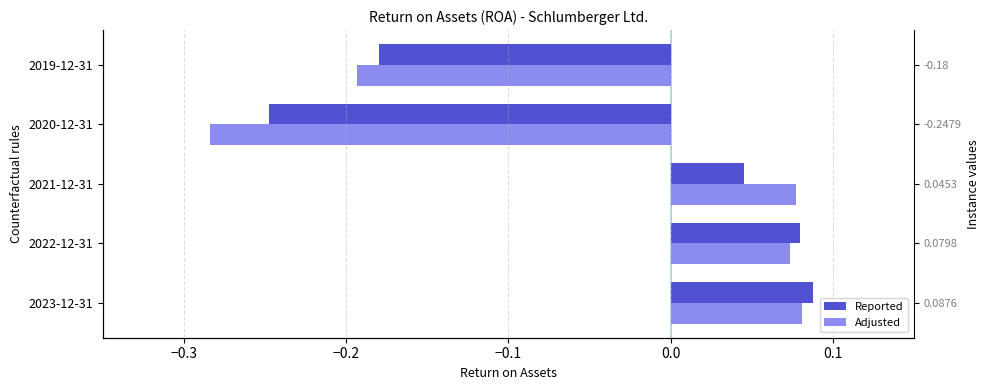

What is the difference between the maximum and minimum values in the Adjusted series?

0.4